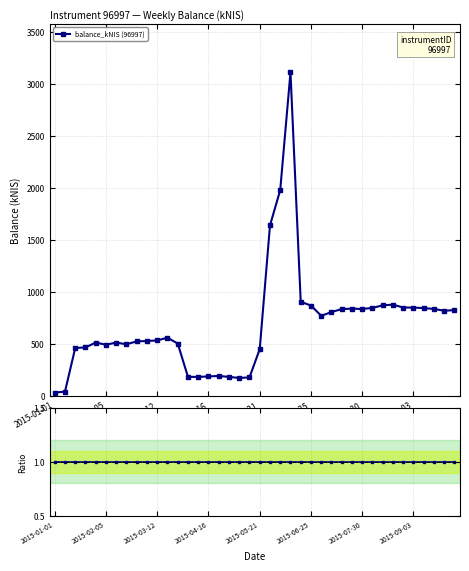

At which category is the sum across all series the highest?

23